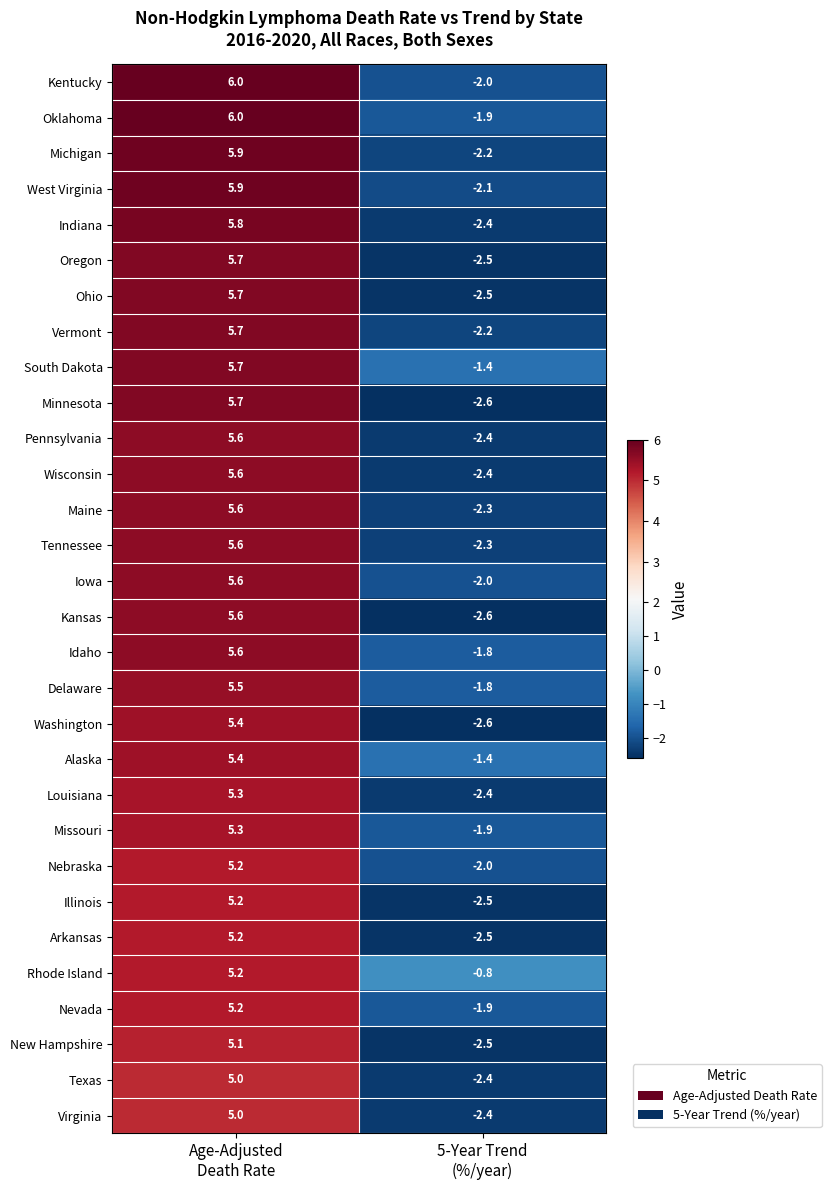

Which series has the widest spread of values?

Minnesota